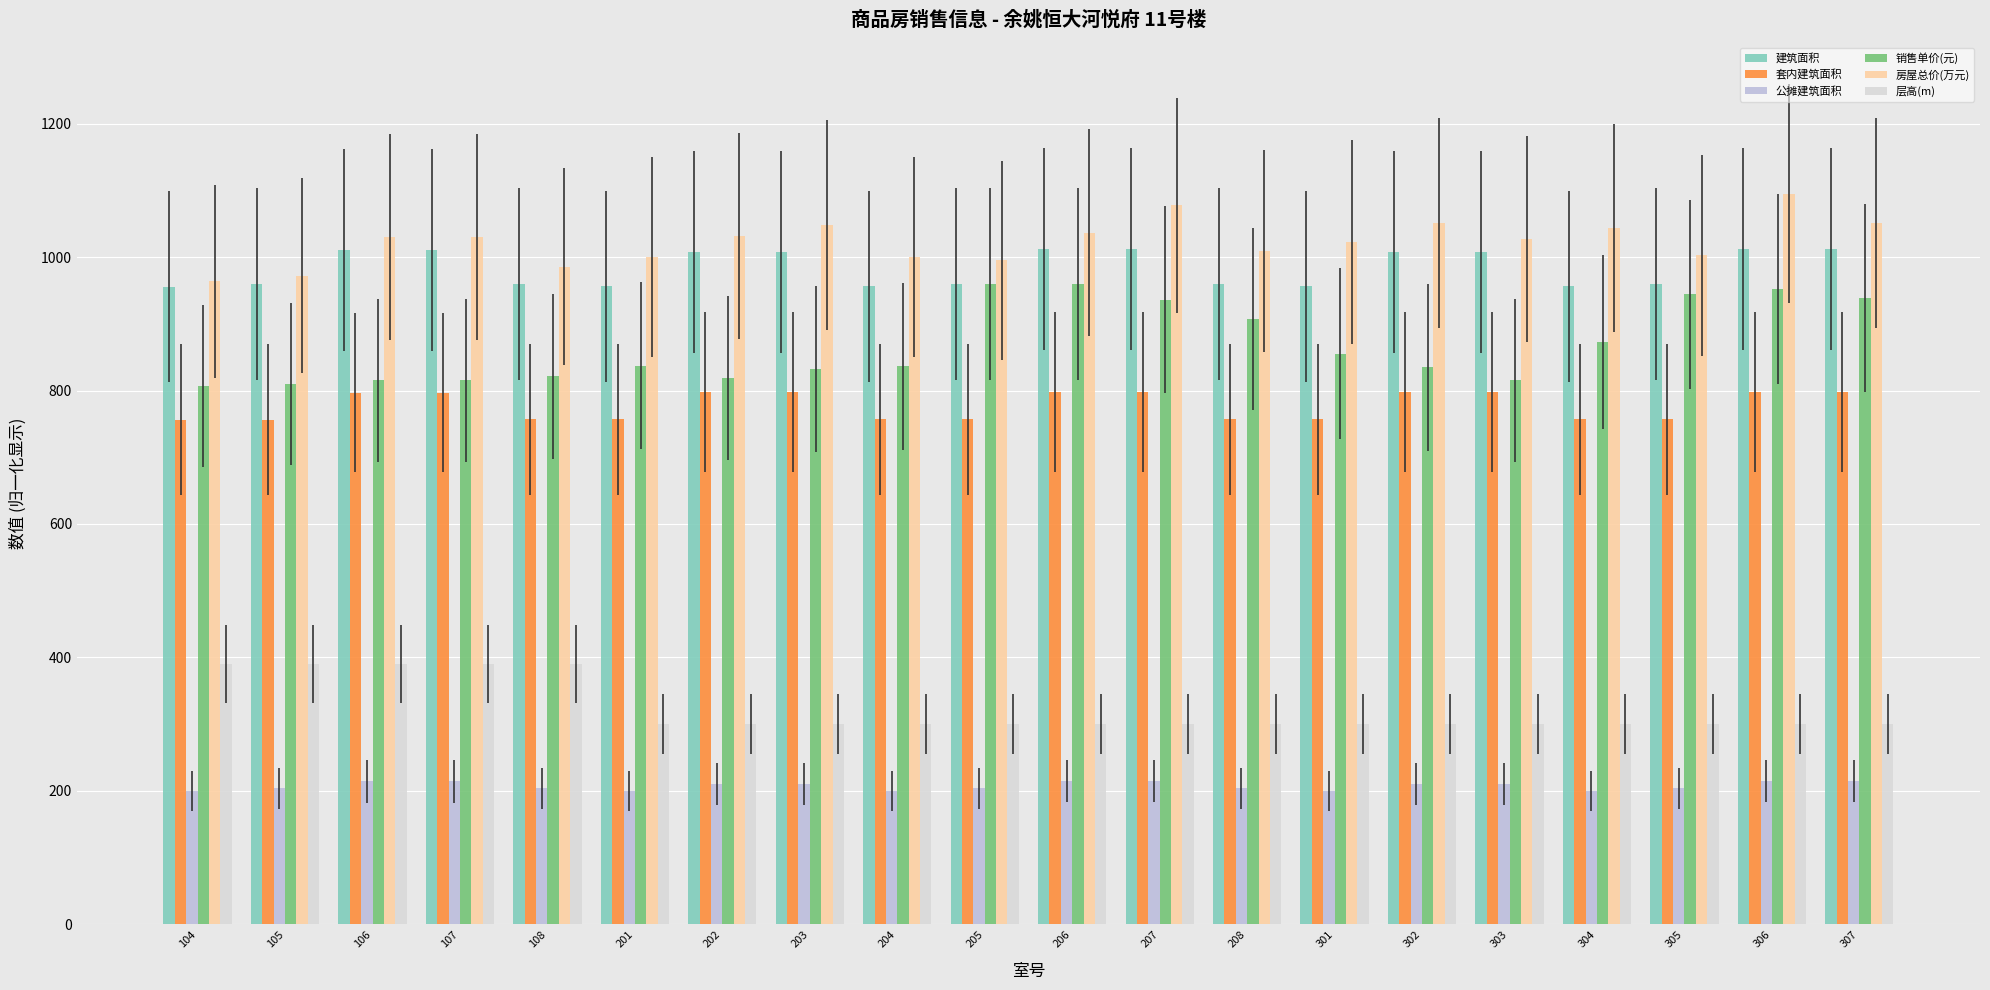

True or false: 层高(m) has a value of 140.7 at 106.

False